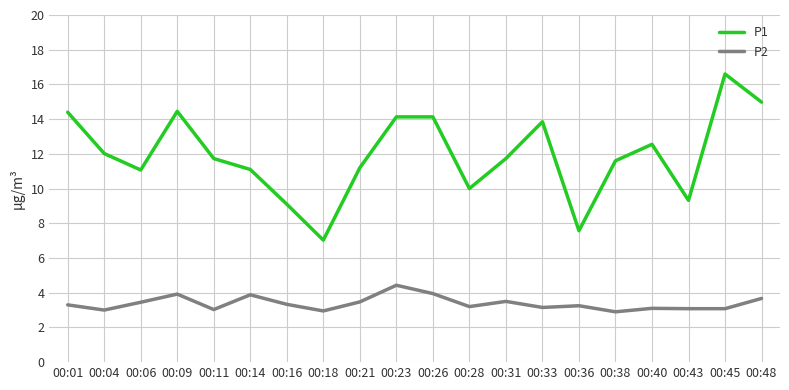

At which category is the sum across all series the highest?

00:45